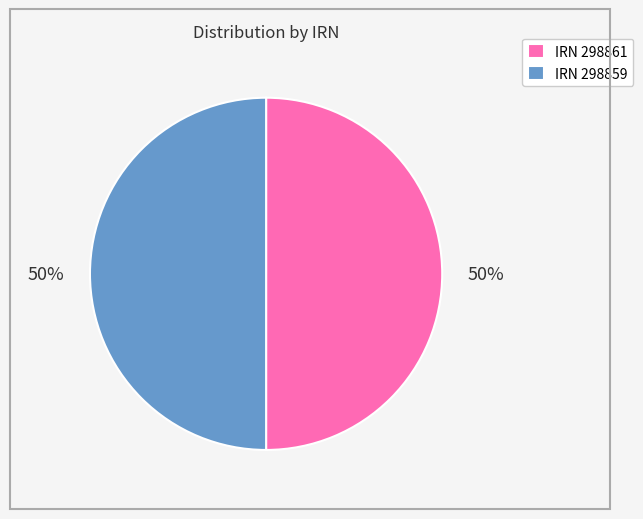

Approximately how many times larger is the value at IRN 298861 compared to IRN 298859?

1.0